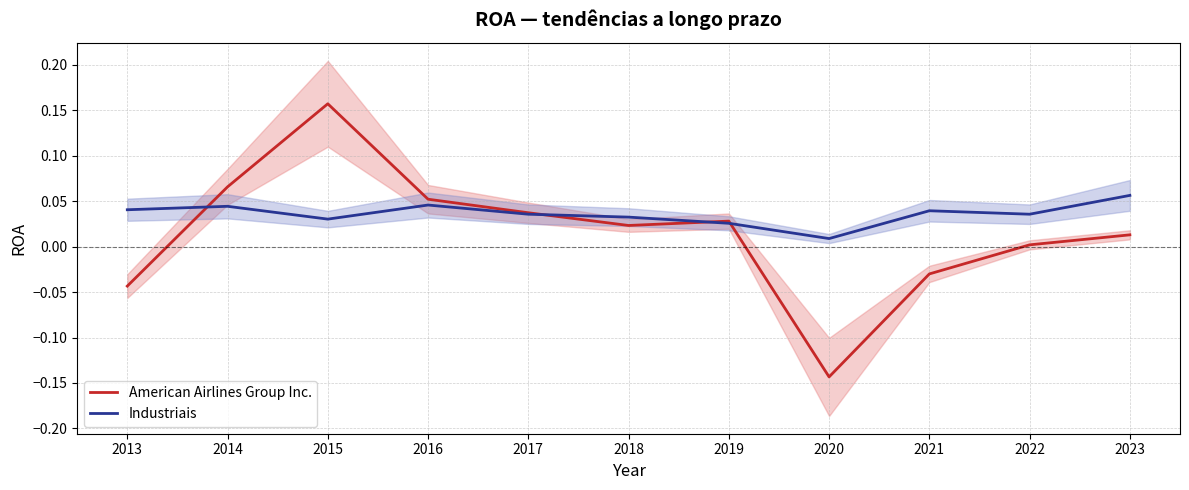

Does the chart display data point markers on the line(s)?

No